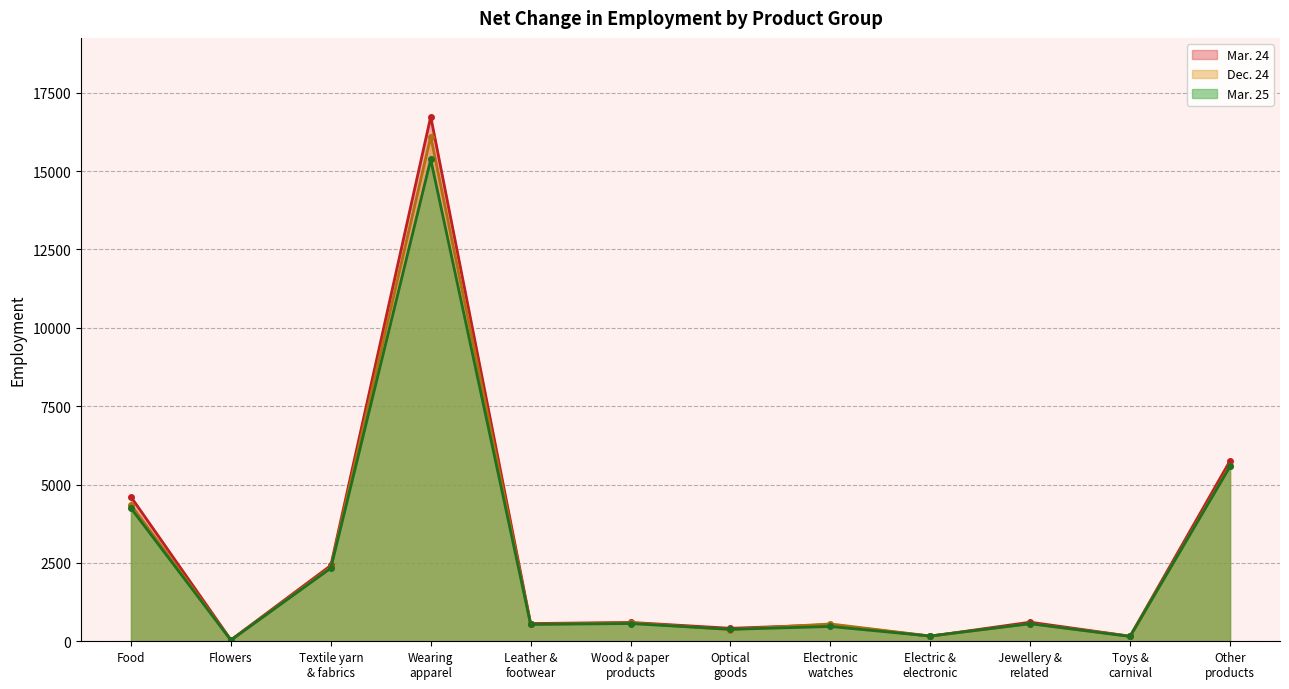

The Mar. 24 series shows 275 at Jewellery &
related. True or false?

False